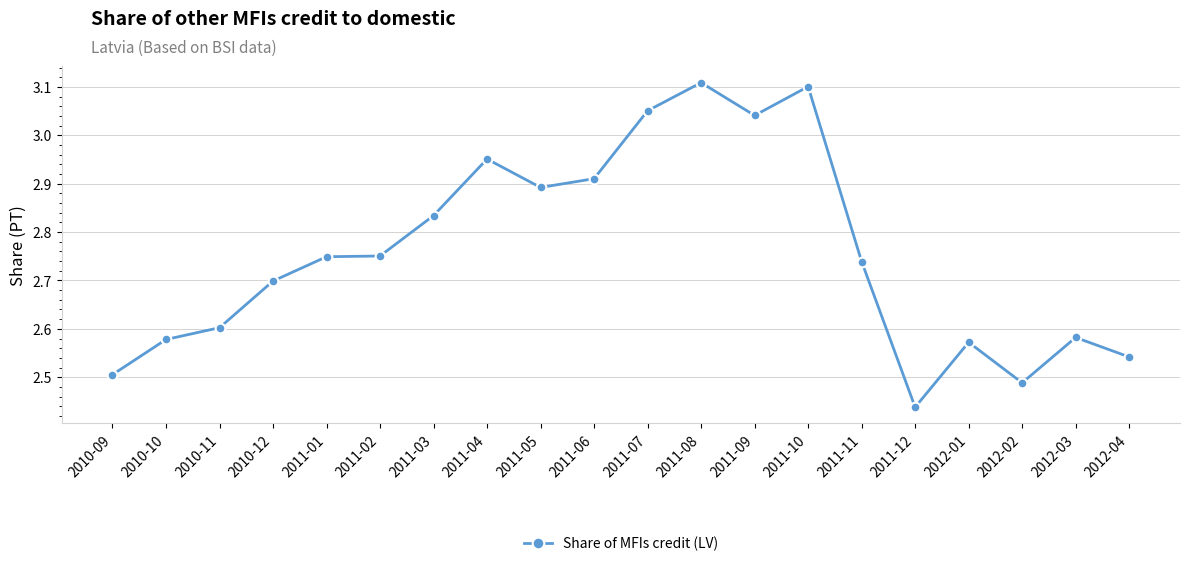

Is it true that the value at 2011-07 is 4.1?

False